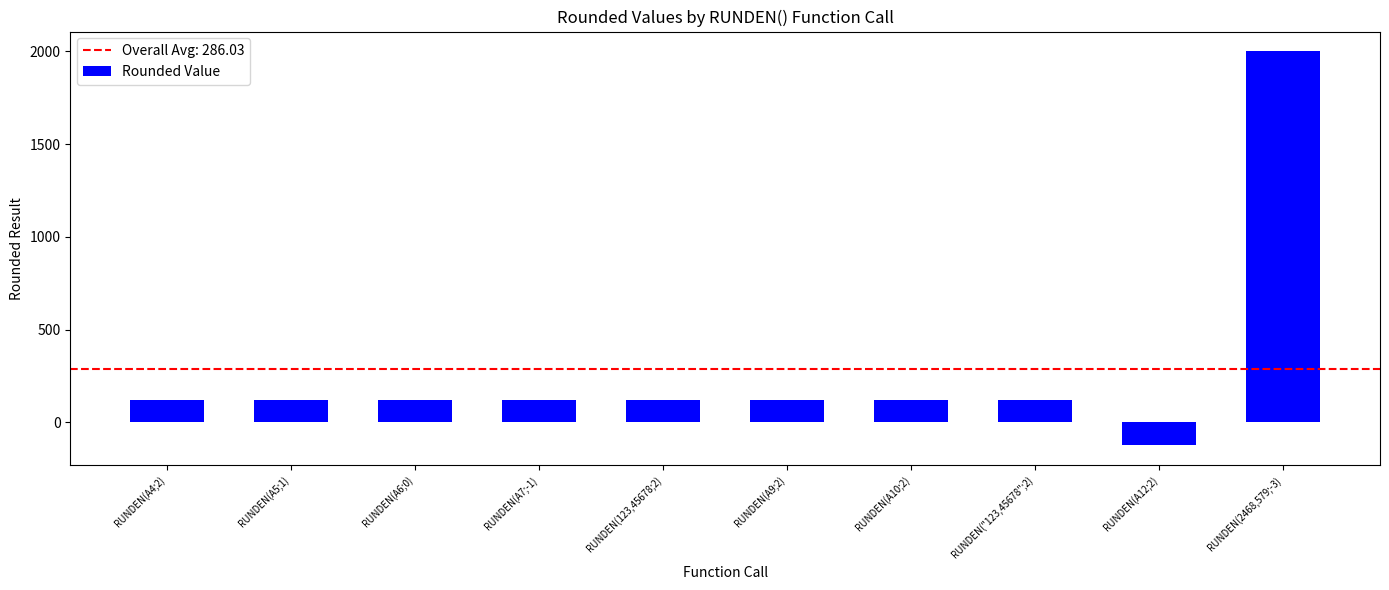

What is the difference between the maximum and minimum values?

2123.5